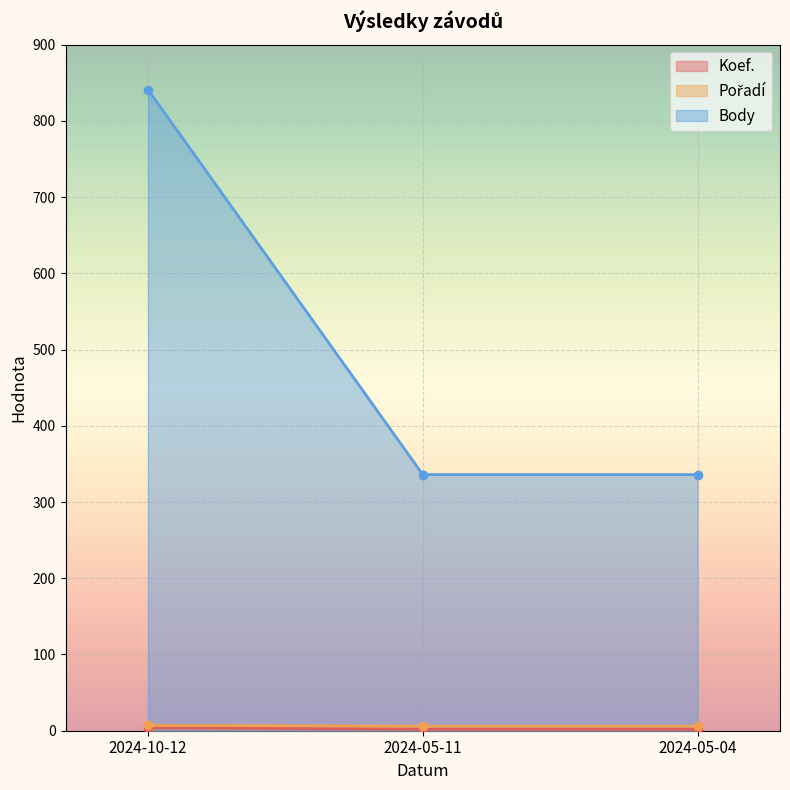

Which series has the largest range (max minus min)?

Body